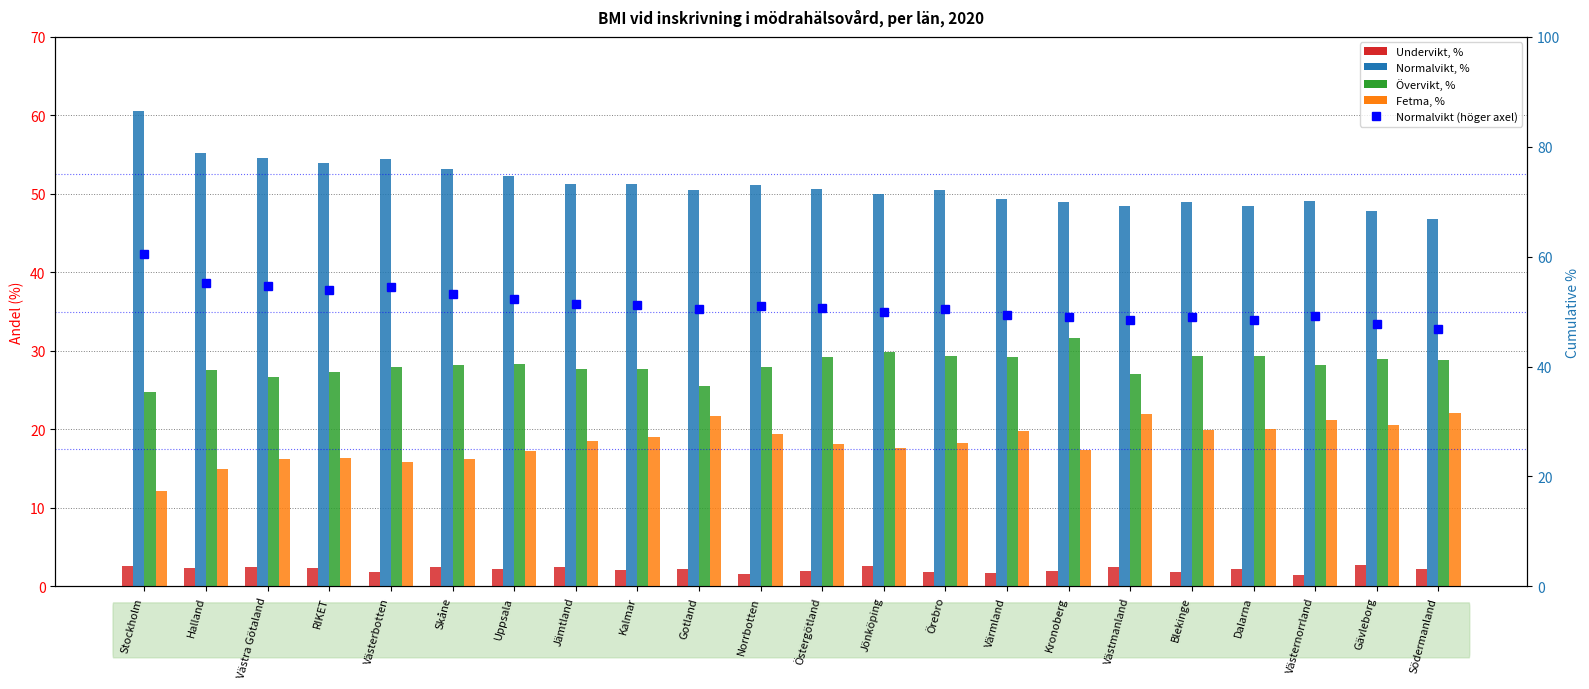

What is the value of the Normalvikt, % bar at the 1st from the left?

60.5